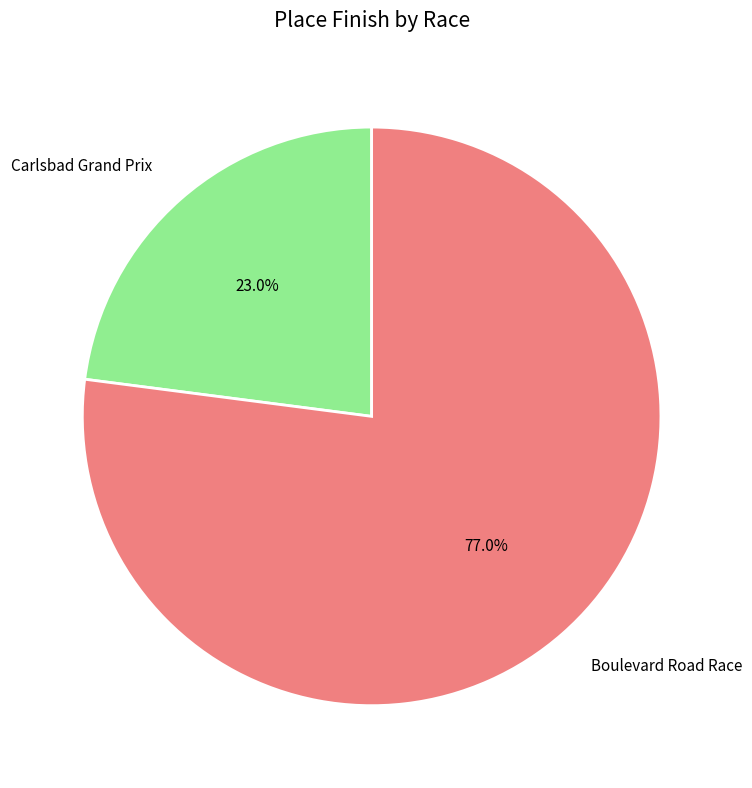

To the nearest percent, what is the average slice percentage?

50%